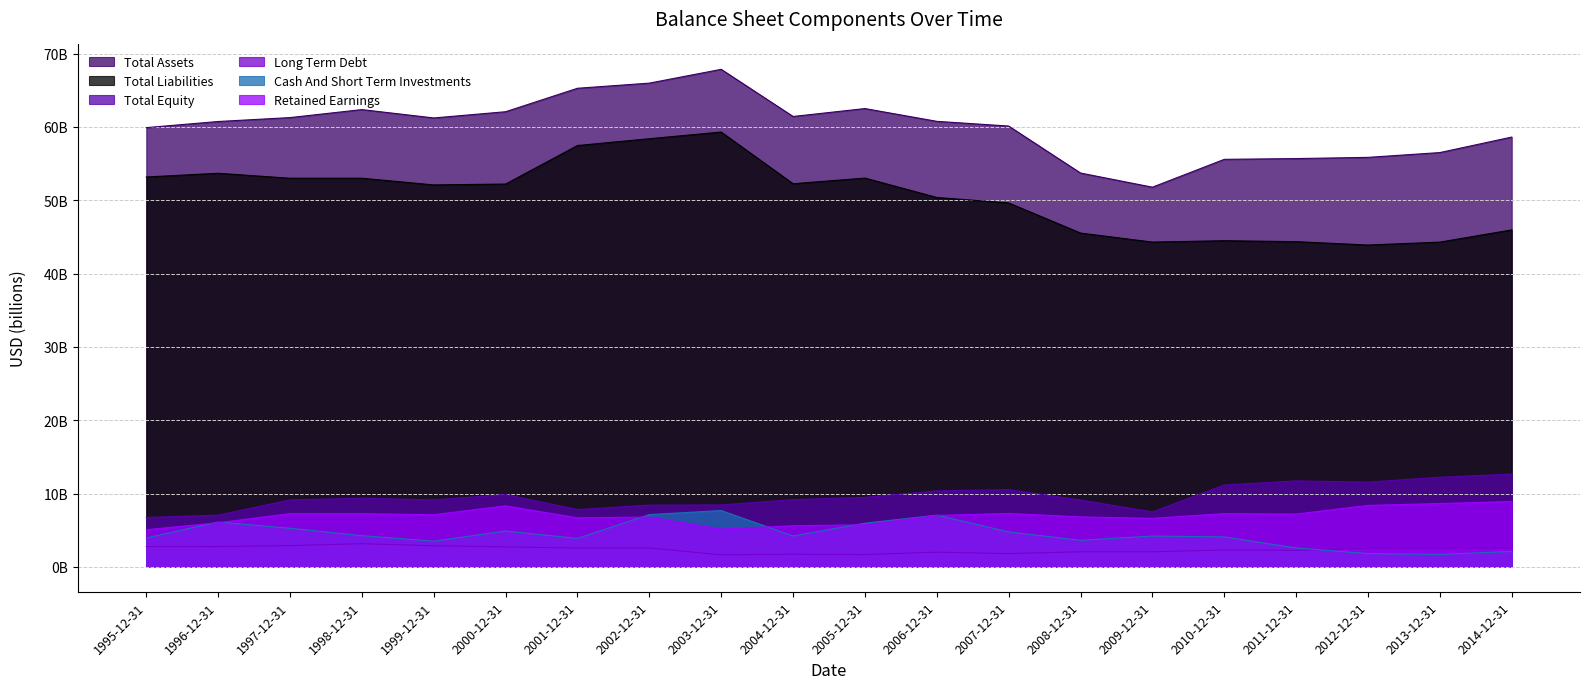

Does the chart have visible grid lines?

Yes